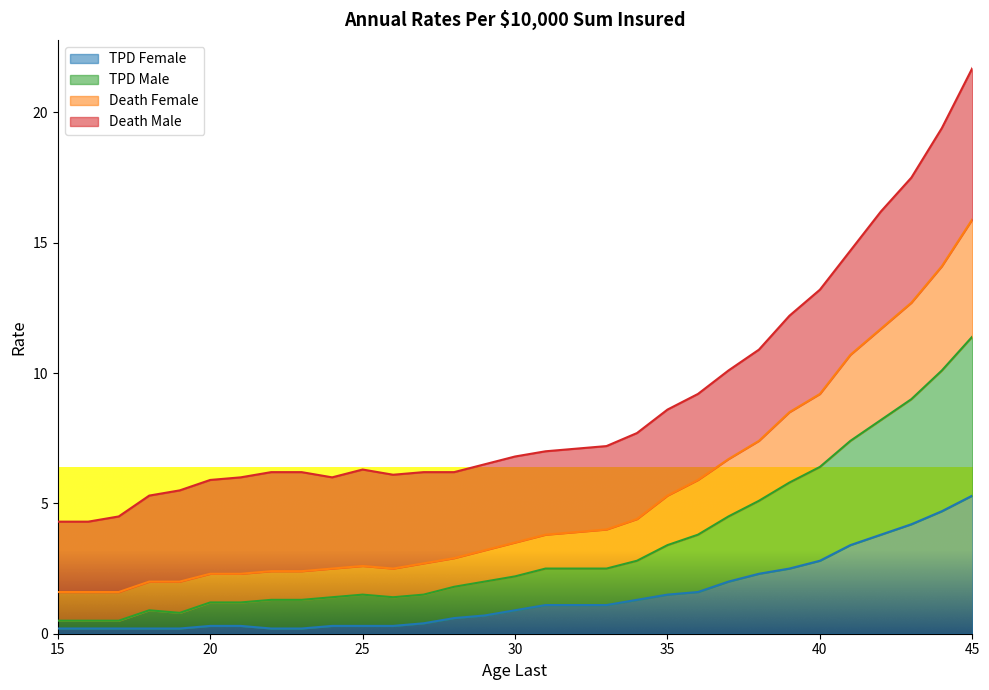

At which category is the sum across all series the highest?

45